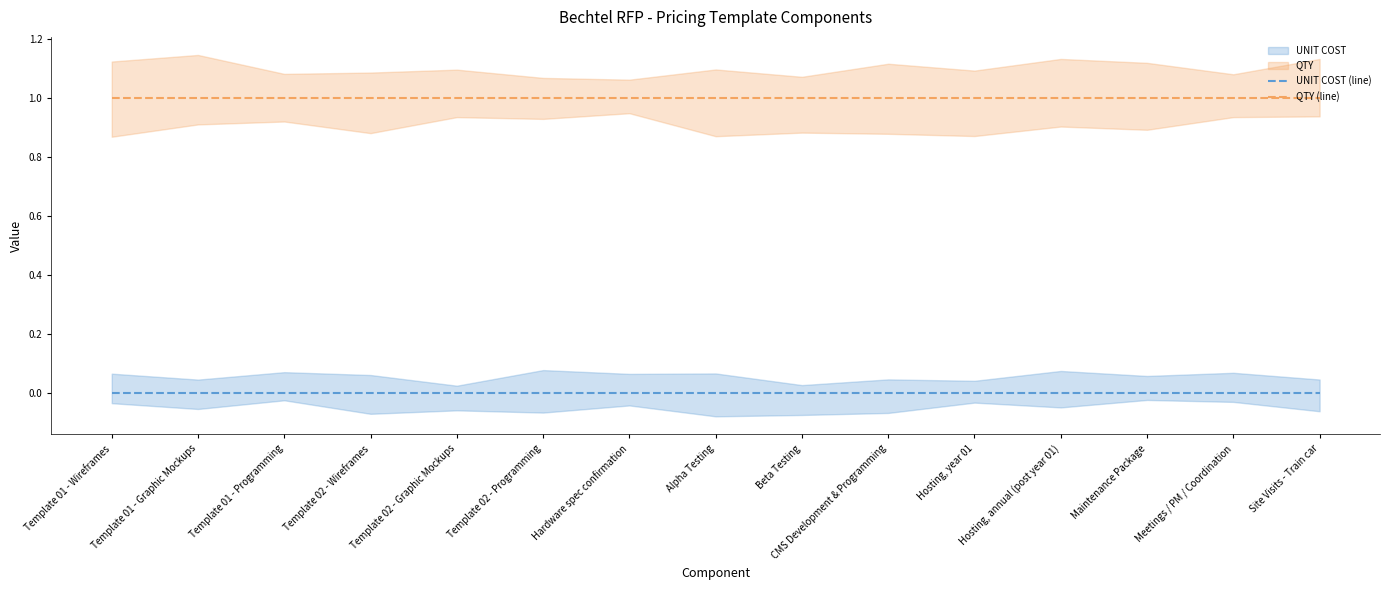

Which series has the largest range (max minus min)?

UNIT COST (line)